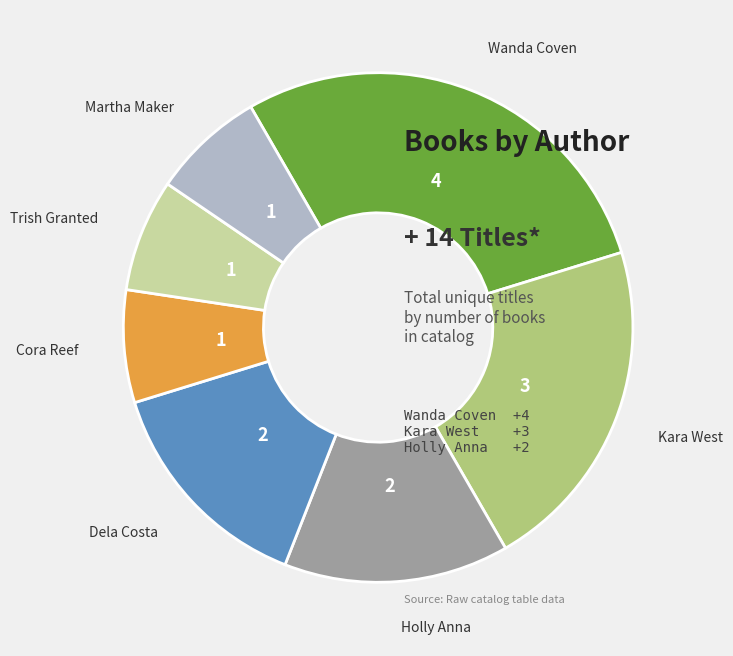

Is there a majority slice in this chart?

No